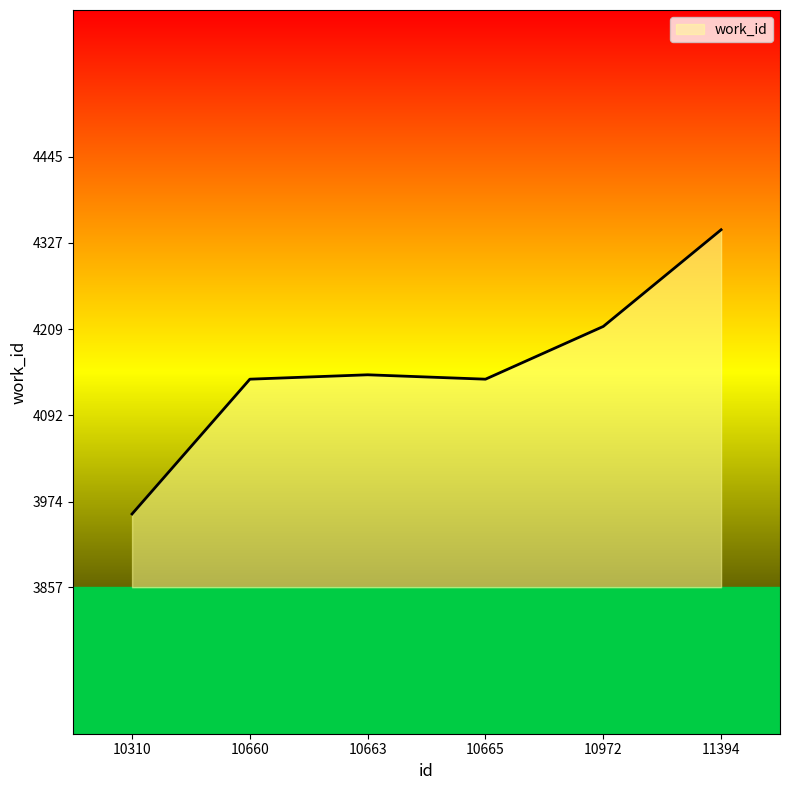

What is the minimum value shown in the chart?

3957